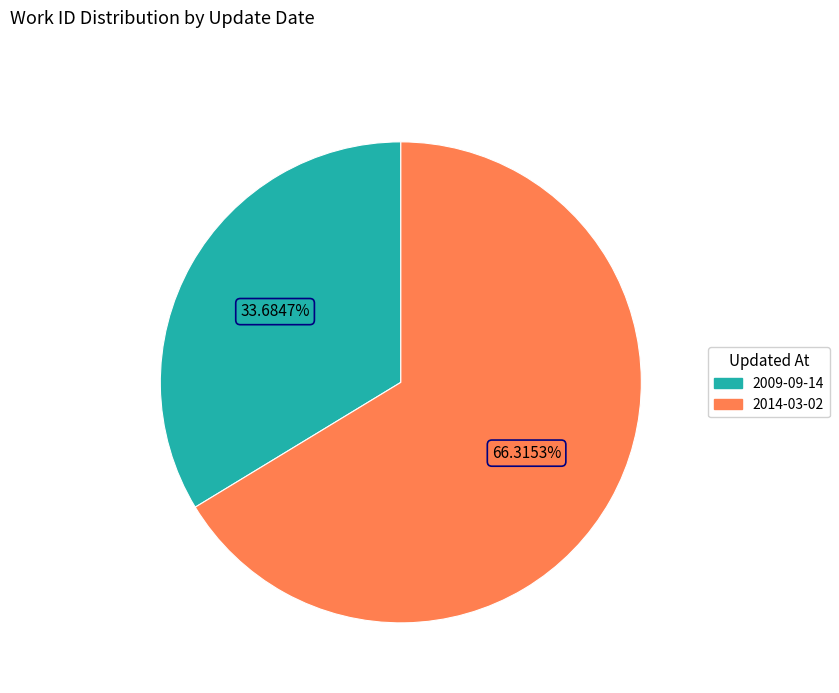

What is the largest slice in the pie chart?

2014-03-02